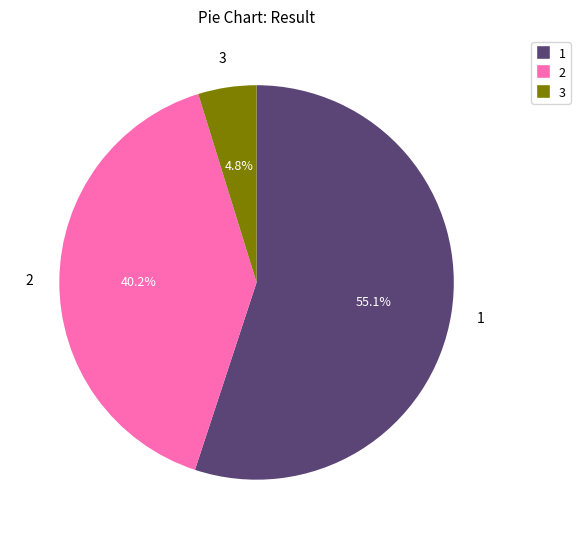

Which has a higher value, 2 or 3?

2